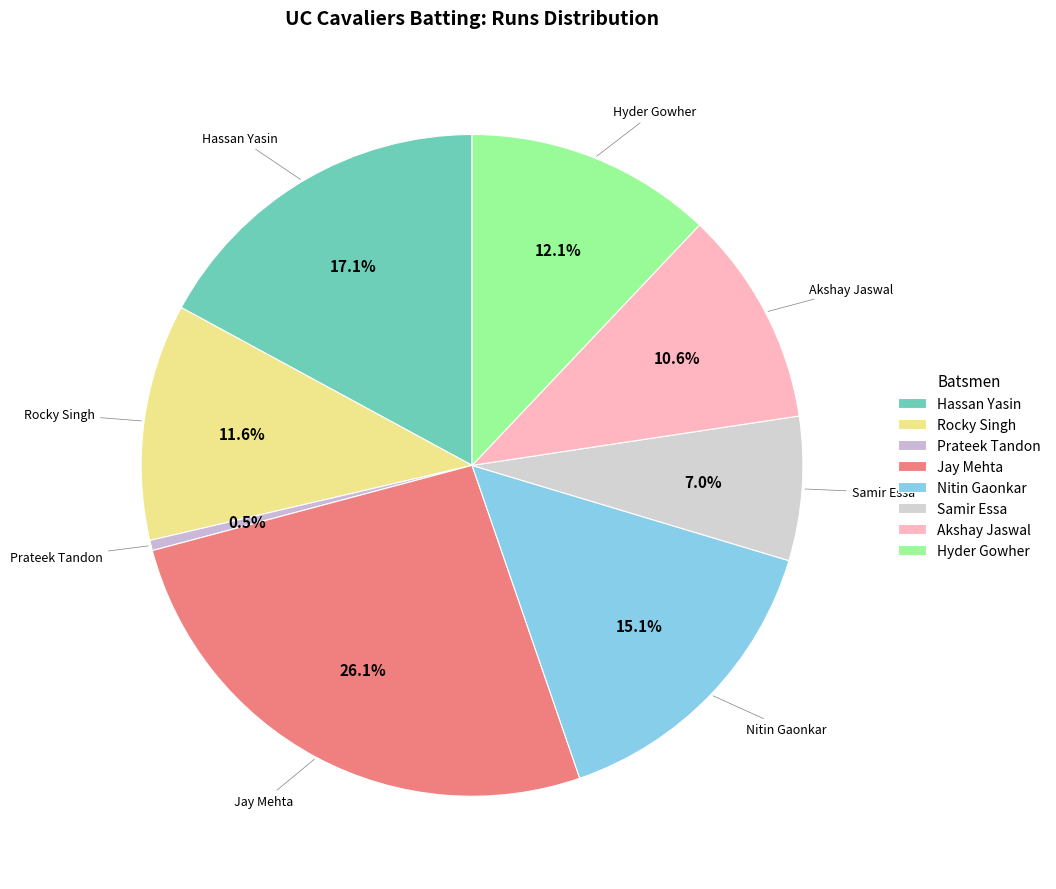

Is there a majority slice in this chart?

No